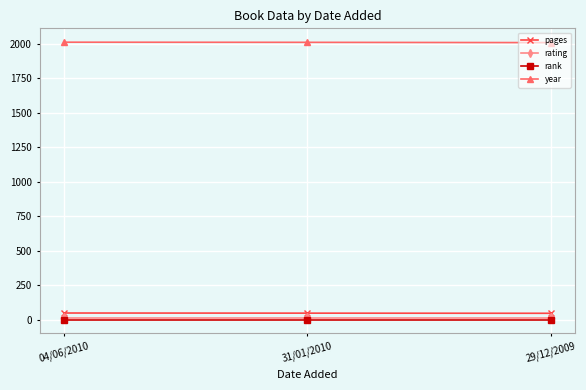

What is the value of the rating point at the 2nd from the left?

9